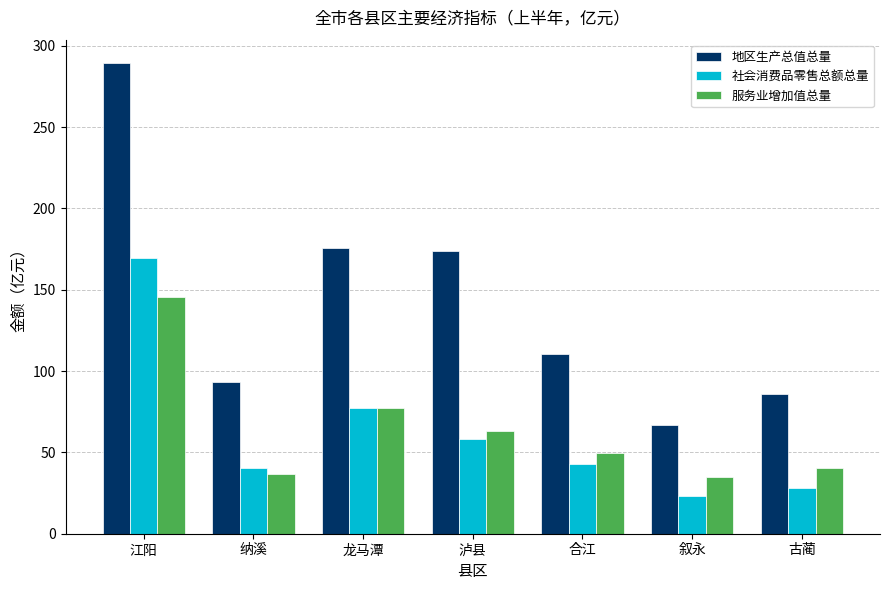

What is the smallest value displayed?

23.2